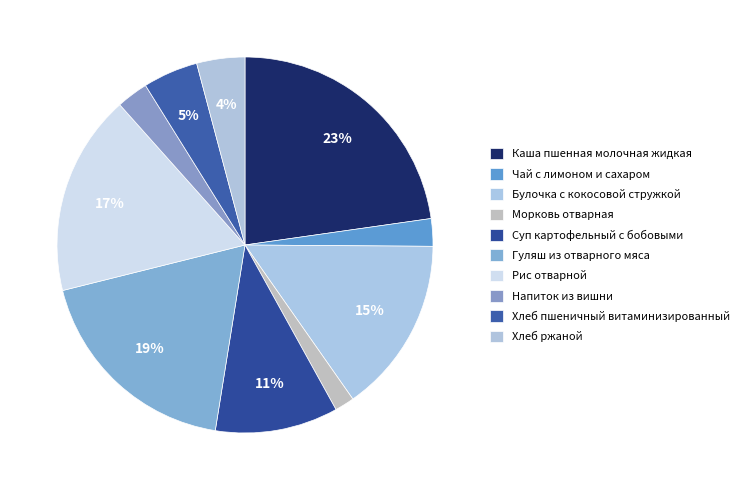

Is there any slice that represents more than half of the pie?

No